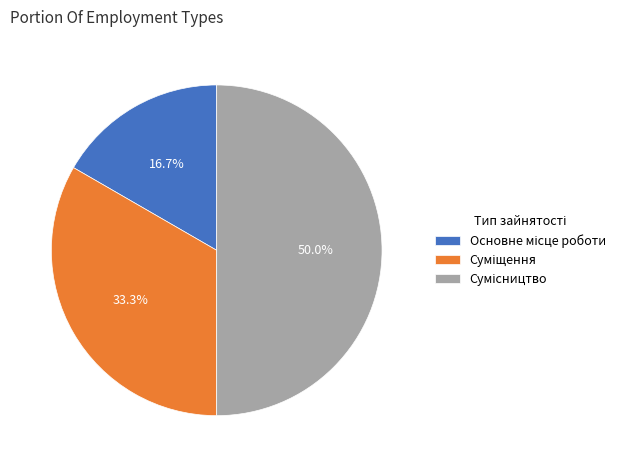

Is there a majority slice in this chart?

No